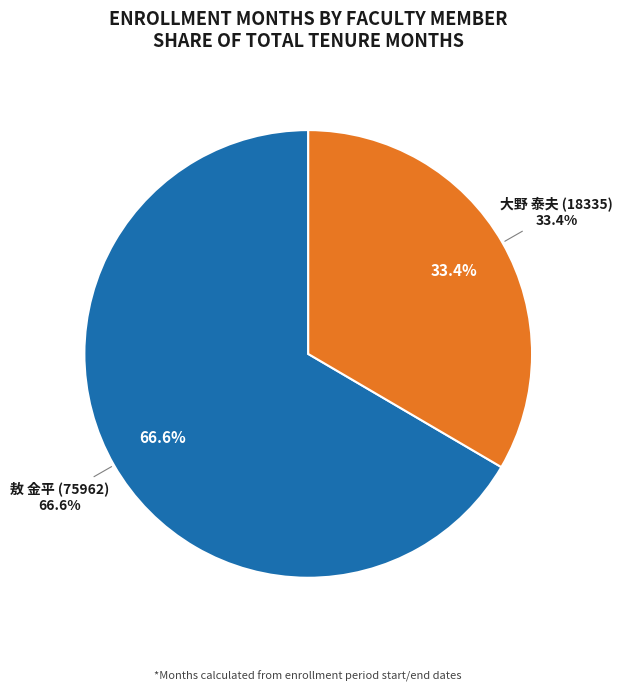

Is it true that 敖 金平 (75962) is 57% of the pie?

False